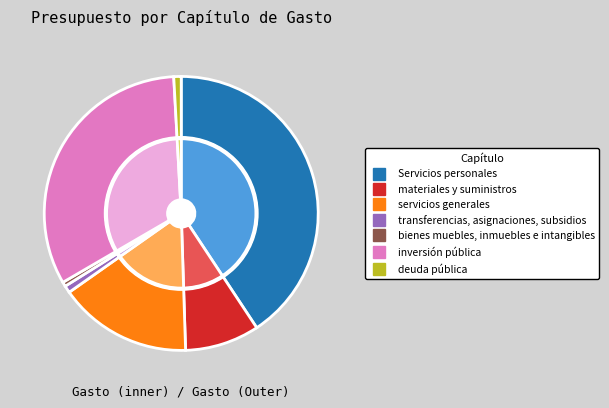

Which category has the smallest portion of the pie?

bienes muebles, inmuebles e intangibles